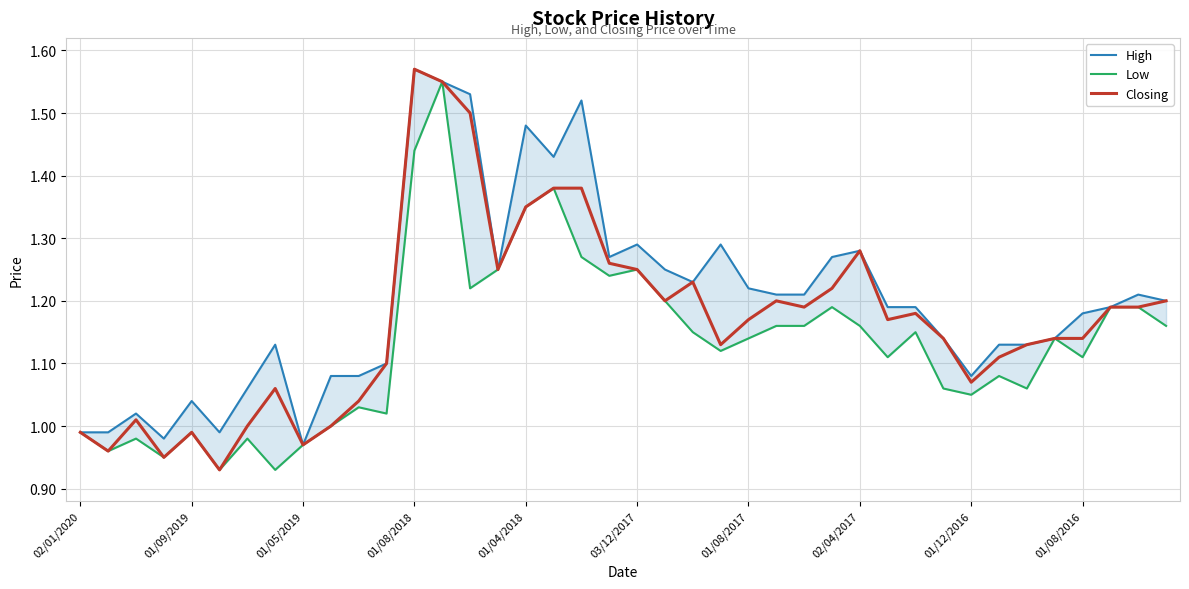

Does the chart display data point markers on the line(s)?

No